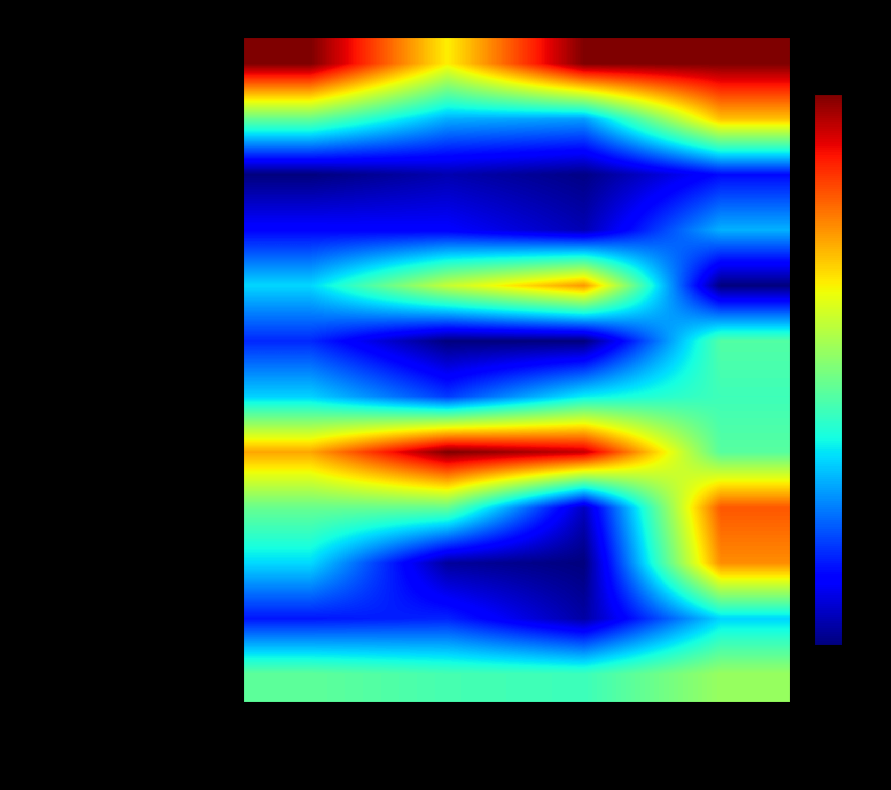

What is the difference between the highest and lowest values at Углеводы?

1.0